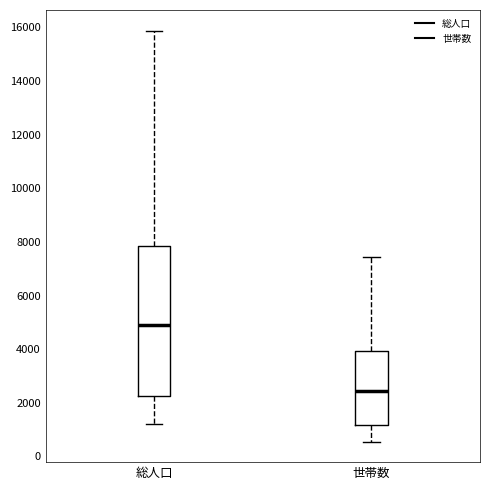

Reading left to right, read every box against the y-axis: the position of its median line, the range the box covers, and the ends of its whiskers. The values are not printed on the chart, so give them approximately, as read against the axis.

総人口: median 4800, box 2200 to 7800, whiskers 1200 to 15800
世帯数: median 2400, box 1200 to 4000, whiskers 600 to 7400